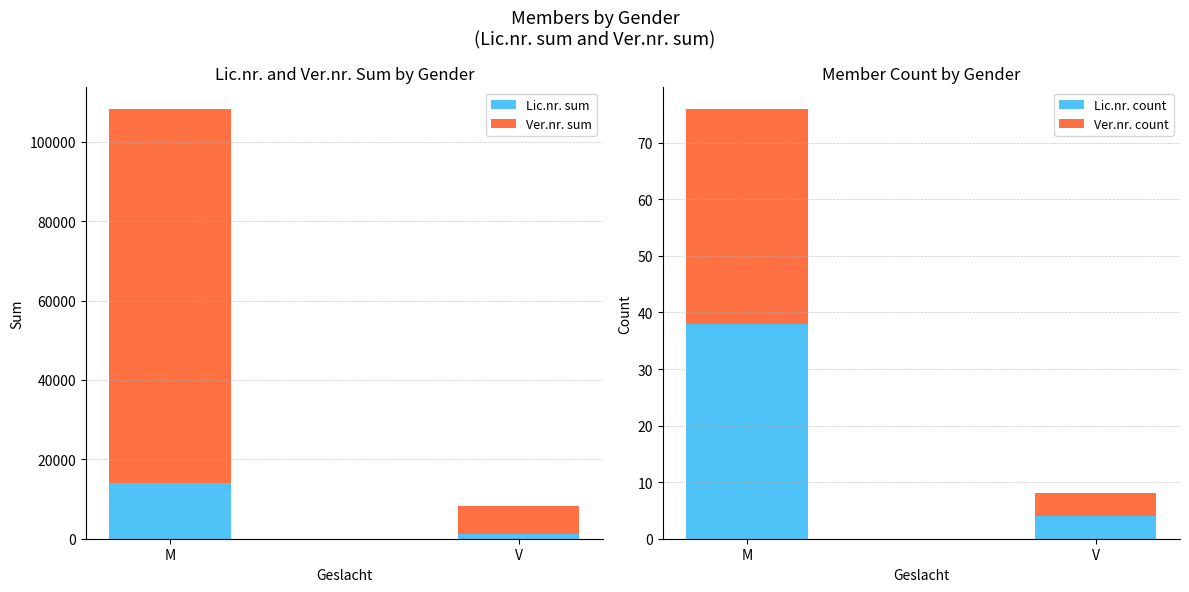

Rank the categories by Lic.nr. sum value from lowest to highest.

V, M